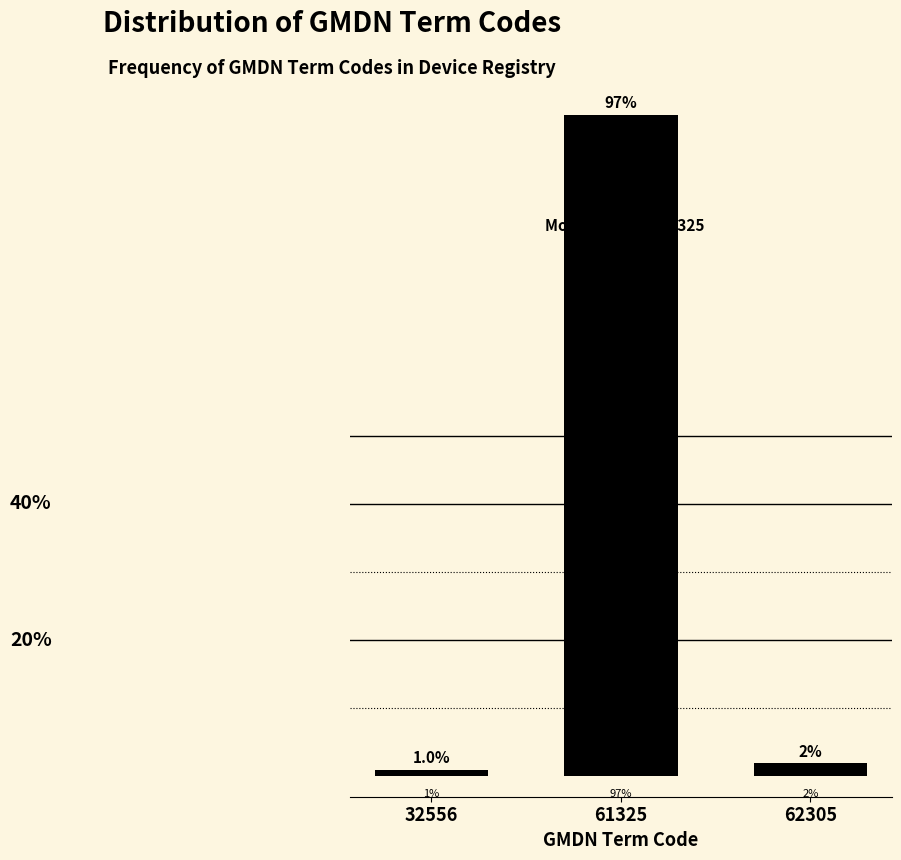

List the labels in order of value, largest first.

61325, 62305, 32556